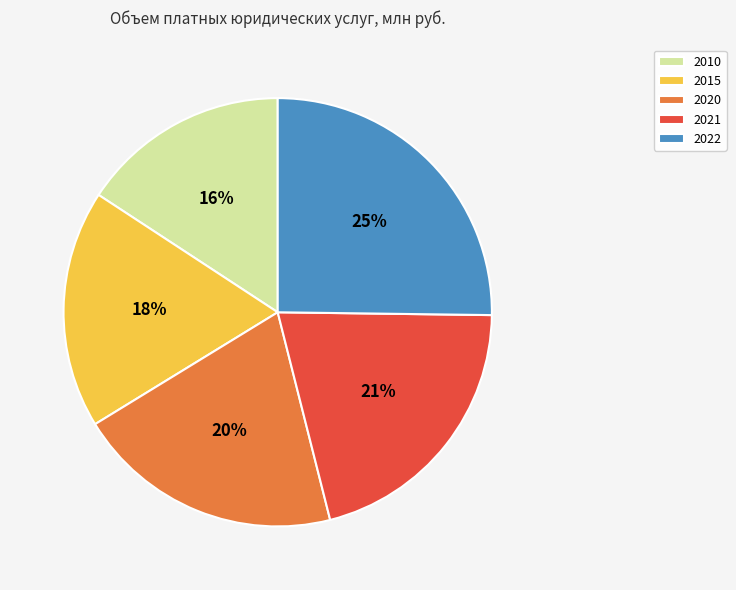

To the nearest percent, what is the average slice percentage?

20%